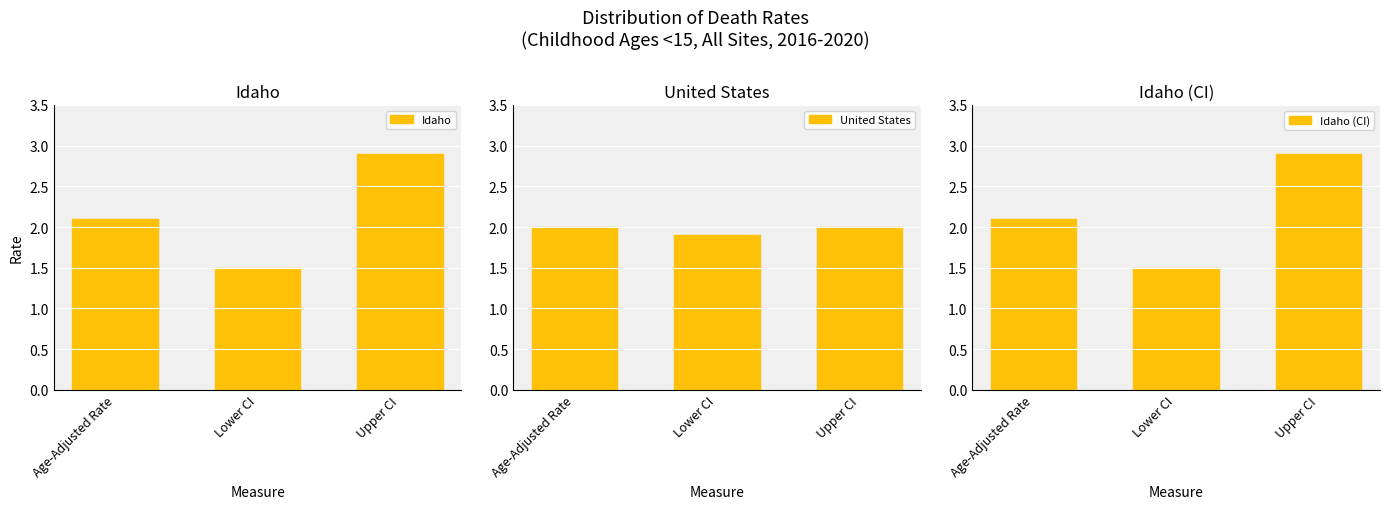

True or false: Idaho (CI) has a value of 0.6 at Lower CI.

False